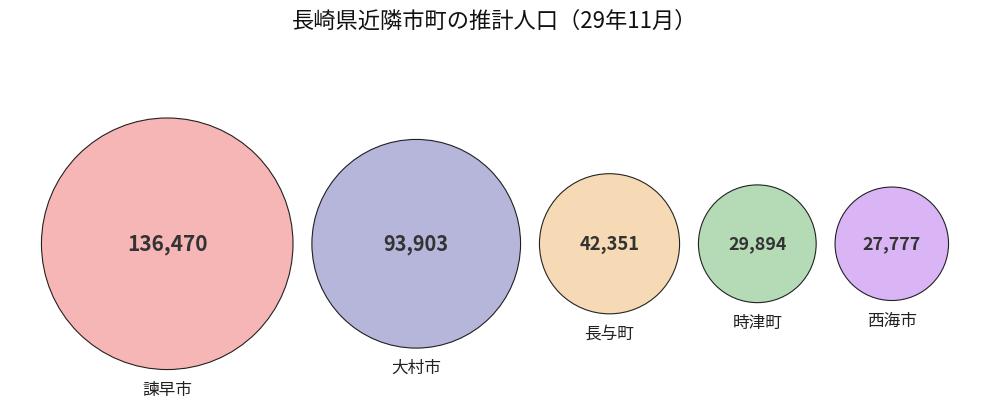

Which category has the biggest portion of the pie?

諫早市